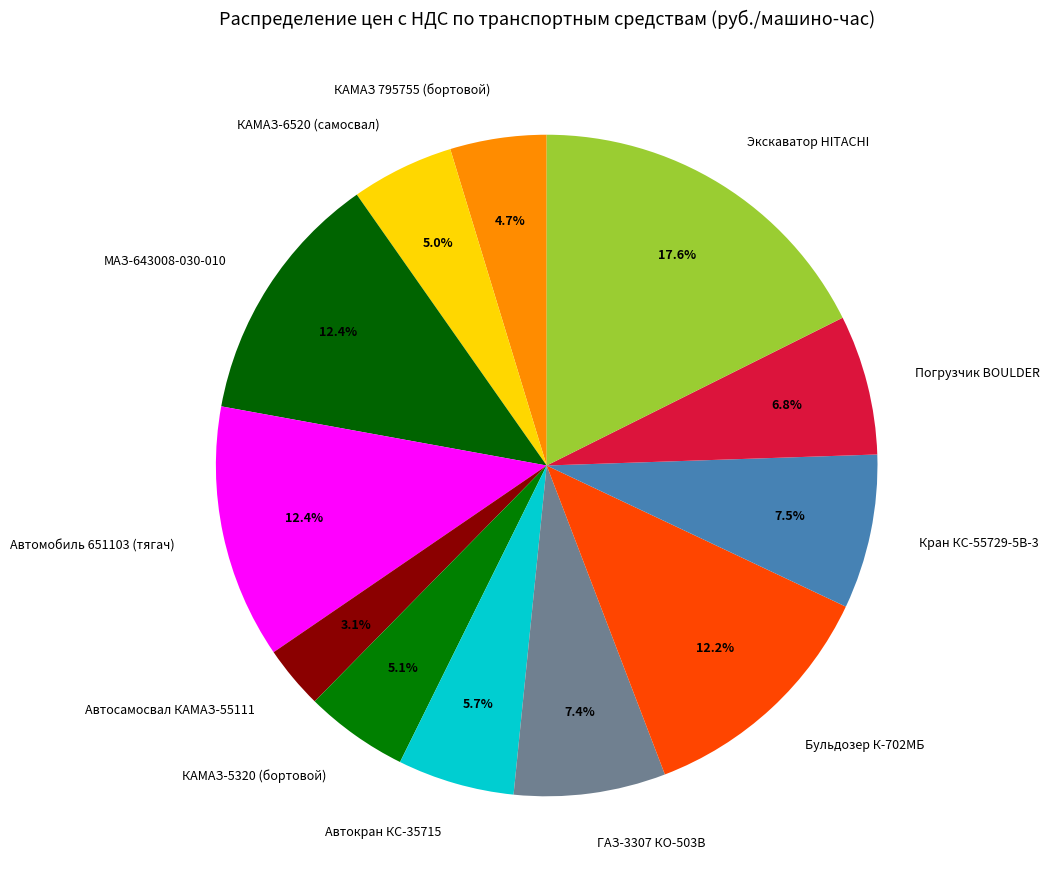

Combined, do КАМАЗ 795755 (бортовой) and МАЗ-643008-030-010 account for over 50%?

No